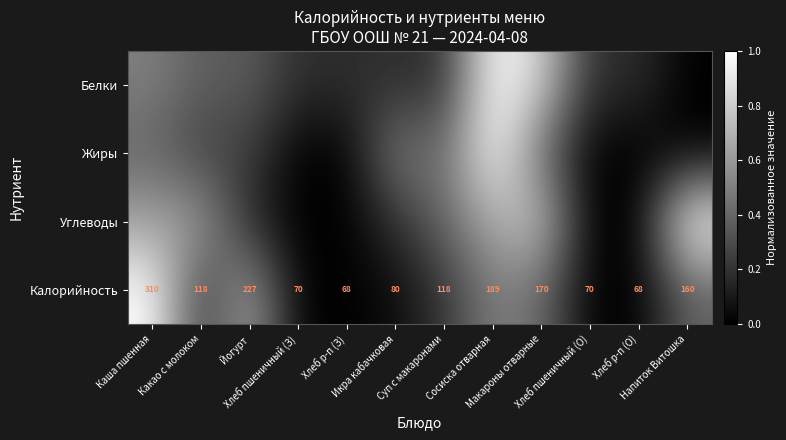

What is the difference between the Жиры values at Икра кабачковая and Хлеб пшеничный (О)?

0.5